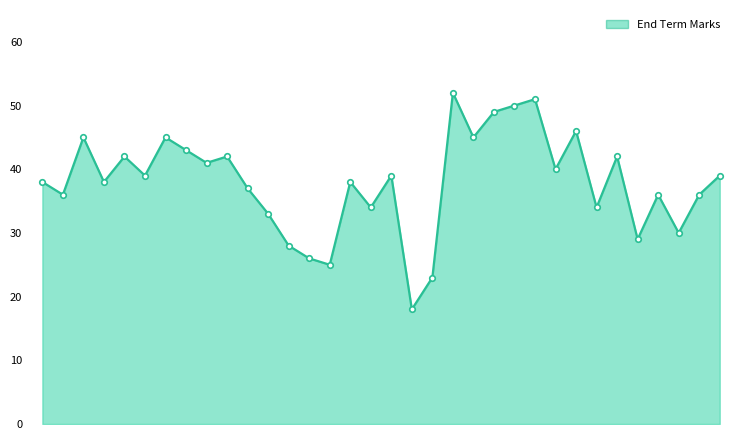

True or false: the data has more than 1 interior local peaks.

True